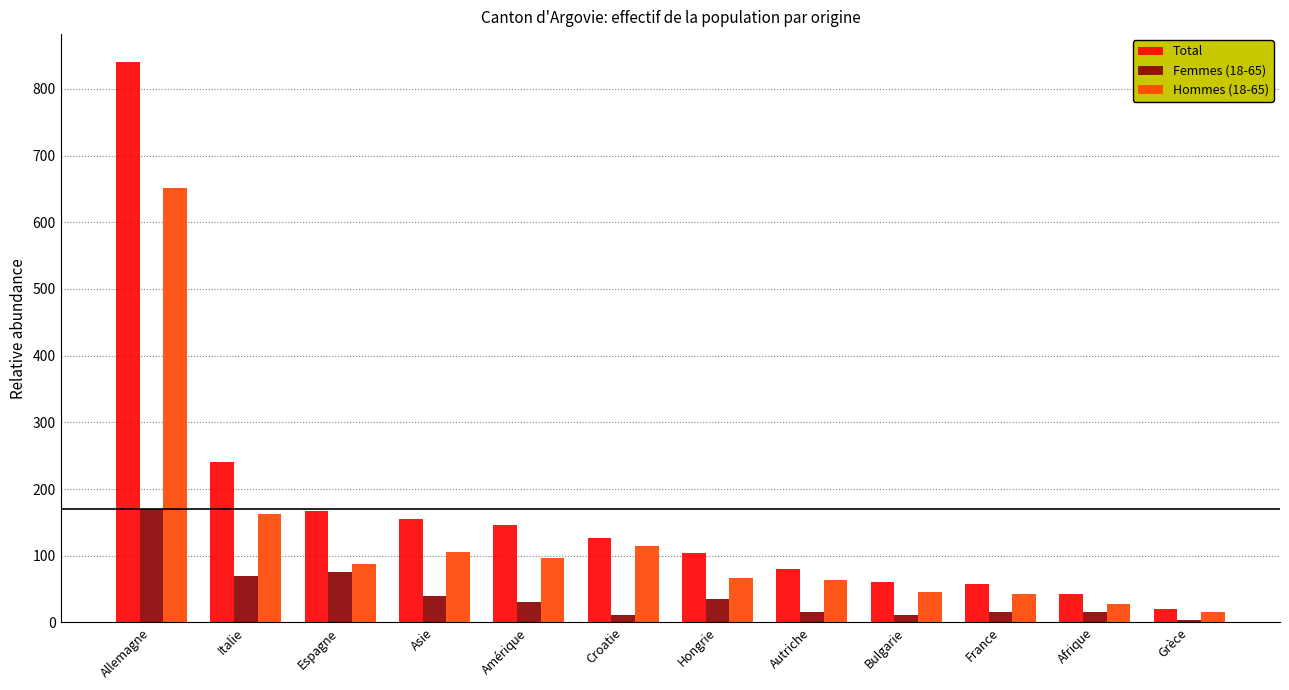

What is the maximum value for Femmes (18-65)?

170